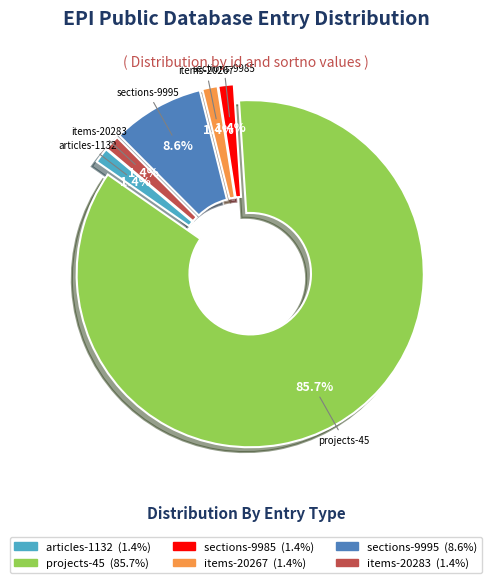

Does any single category account for the majority?

Yes